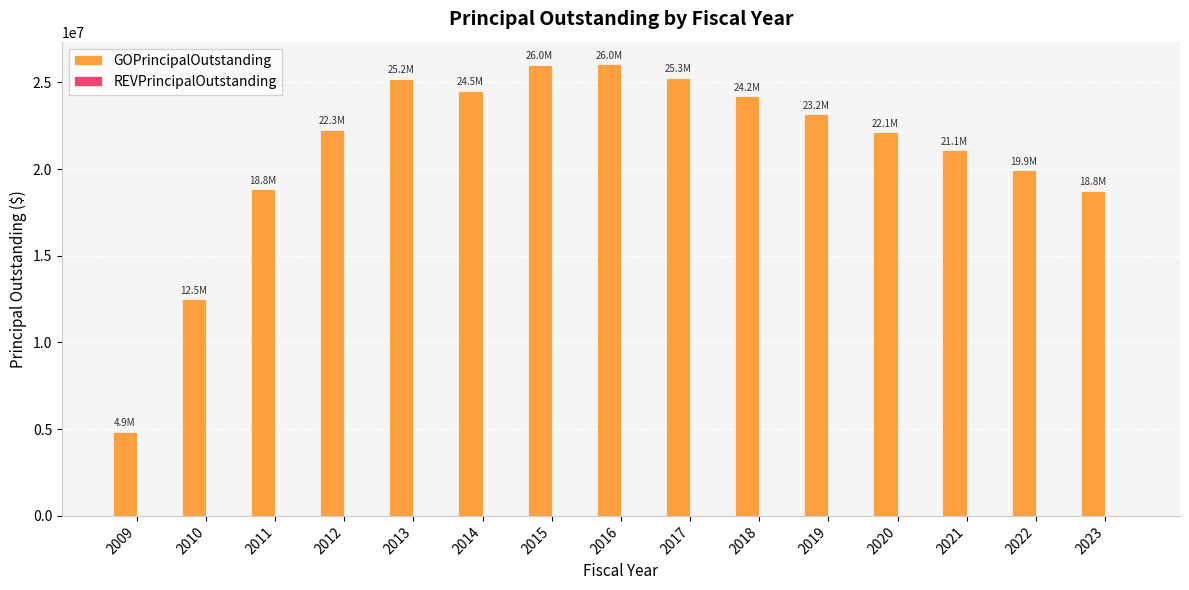

What is the value of the 15th bar from the left?

18755000